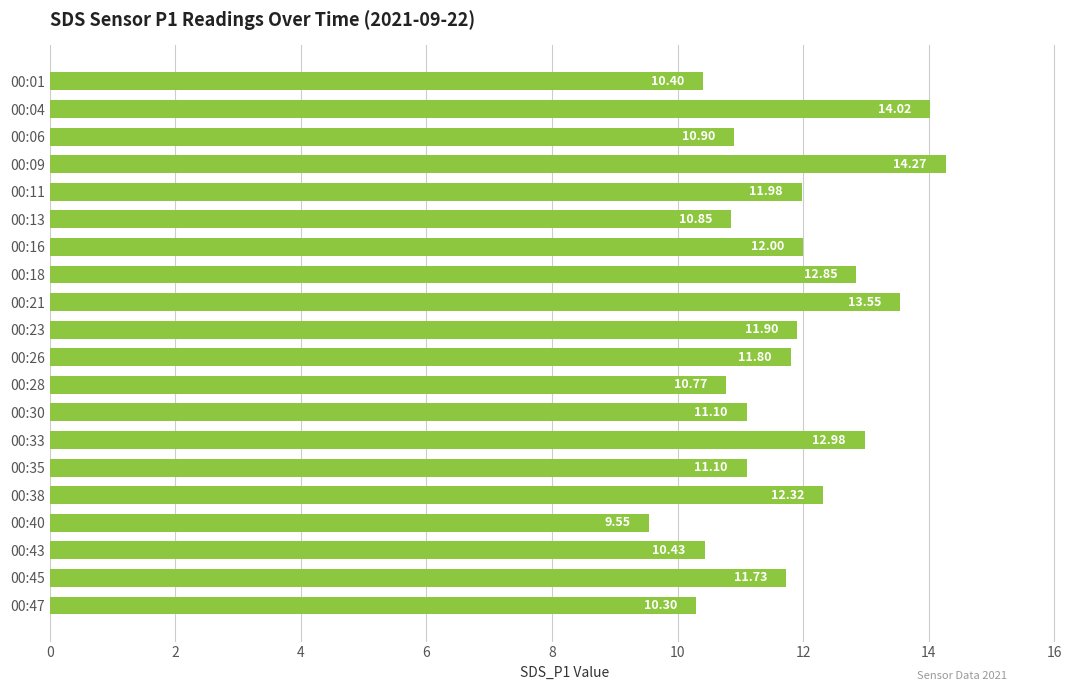

What is the difference between the second highest and minimum values?

4.5